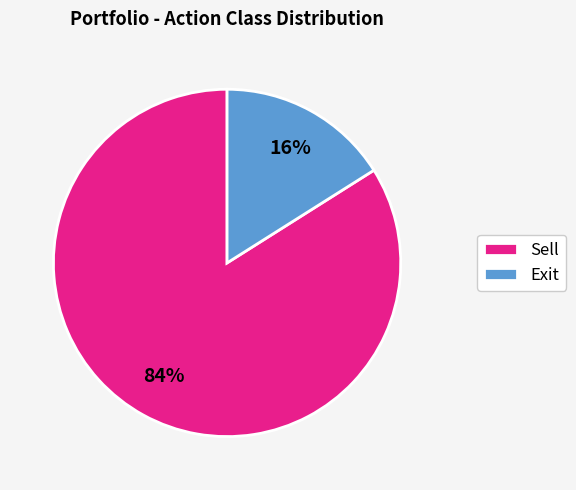

What is the ratio of the value at Sell to the value at Exit?

5.2